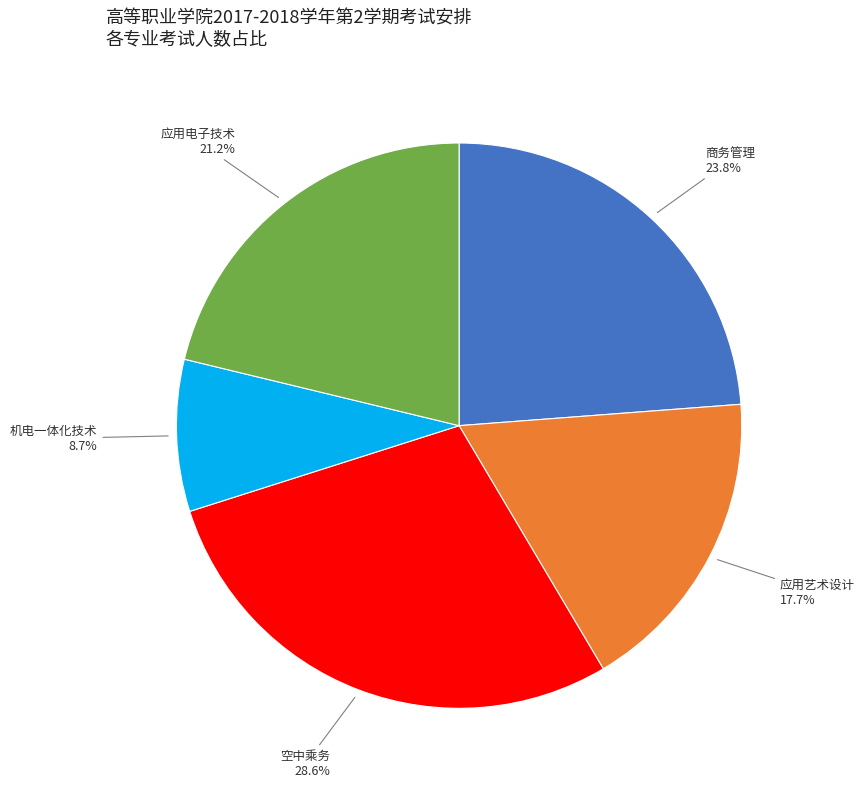

To the nearest percent, what is the difference between the largest and smallest slice percentages?

20%